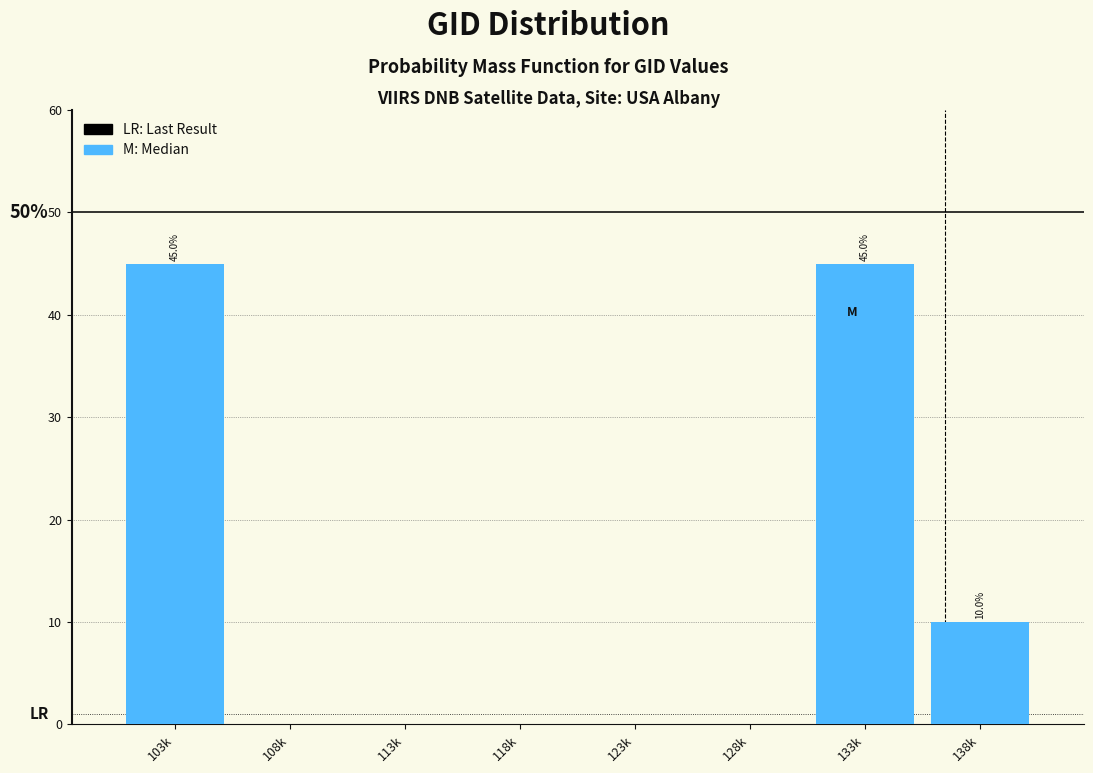

Reading left to right, transcribe all the data shown in this chart.

103k=45	108k=0	113k=0	118k=0	123k=0	128k=0	133k=45	138k=10